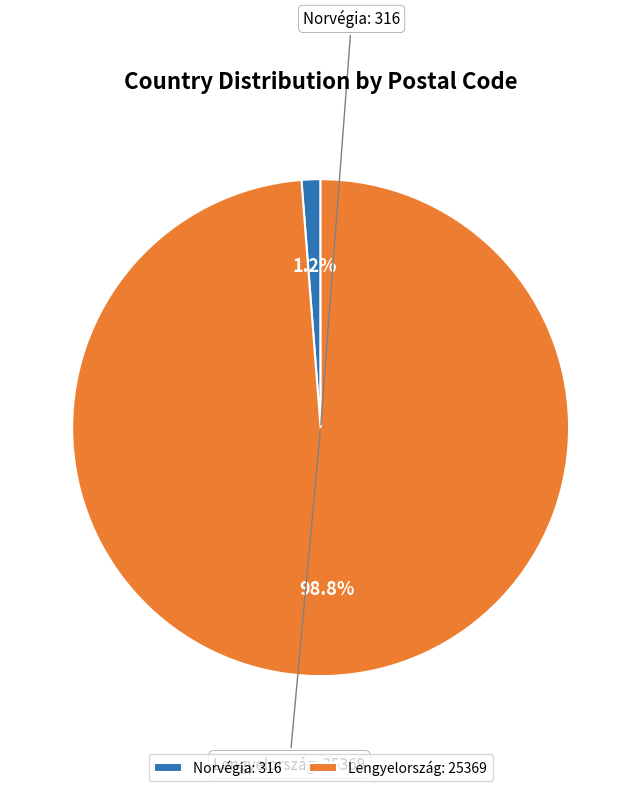

To the nearest percent, what portion does Lengyelország represent?

99%